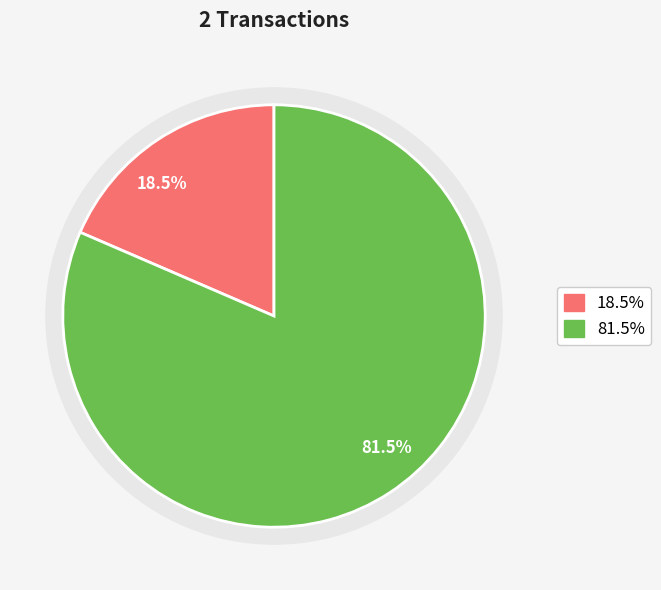

To the nearest percent, what is the average slice percentage?

50%